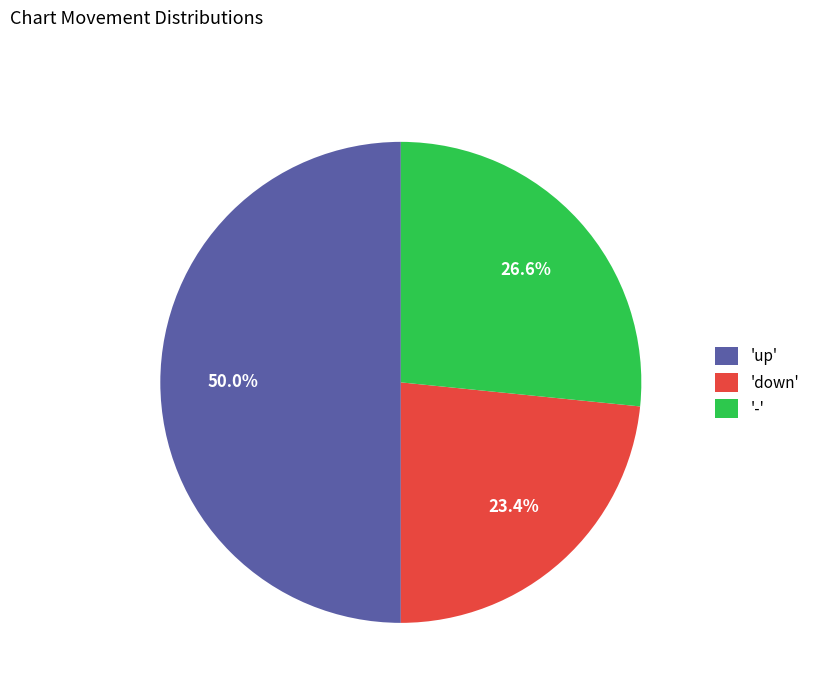

Do 'up' and '-' together represent more than half of the pie?

Yes